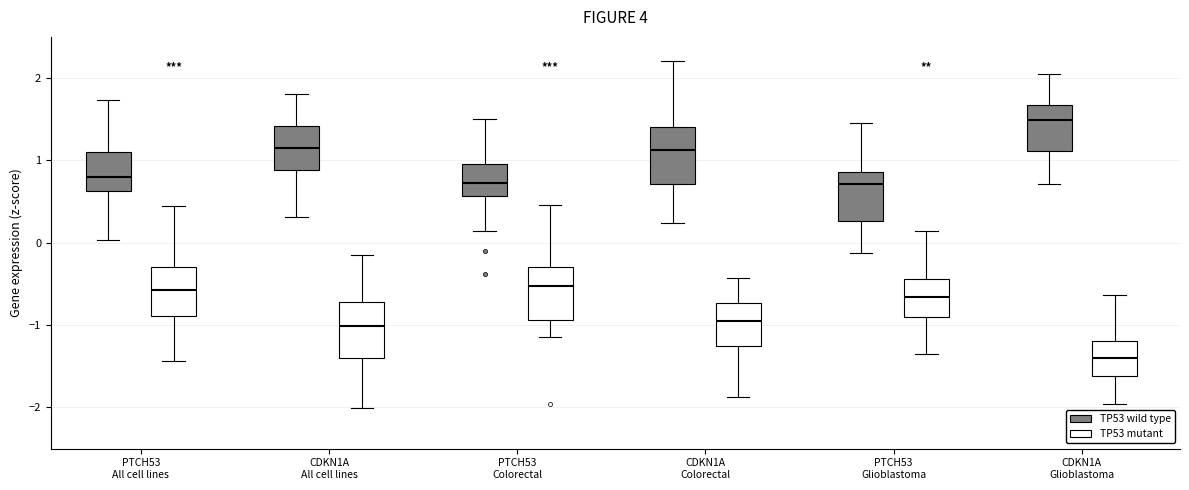

Reading left to right, transcribe this box plot: for each box, give where its median line is, the range the box spans, and where its two whiskers end, as read against the y-axis. The values are not printed on the chart, so give them approximately, as read against the axis.

PTCH53 All cell lines (TP53 wild type): median 0.8, box 0.6 to 1.1, whiskers 0.0 to 1.7
PTCH53 All cell lines (TP53 mutant): median -0.6, box -0.9 to -0.3, whiskers -1.4 to 0.4
CDKN1A All cell lines (TP53 wild type): median 1.1, box 0.9 to 1.4, whiskers 0.3 to 1.8
CDKN1A All cell lines (TP53 mutant): median -1.0, box -1.4 to -0.7, whiskers -2.0 to -0.1
PTCH53 Colorectal (TP53 wild type): median 0.7, box 0.6 to 1.0, whiskers 0.1 to 1.5
PTCH53 Colorectal (TP53 mutant): median -0.5, box -0.9 to -0.3, whiskers -1.1 to 0.5
CDKN1A Colorectal (TP53 wild type): median 1.1, box 0.7 to 1.4, whiskers 0.2 to 2.2
CDKN1A Colorectal (TP53 mutant): median -0.9, box -1.3 to -0.7, whiskers -1.9 to -0.4
PTCH53 Glioblastoma (TP53 wild type): median 0.7, box 0.3 to 0.9, whiskers -0.1 to 1.5
PTCH53 Glioblastoma (TP53 mutant): median -0.7, box -0.9 to -0.4, whiskers -1.3 to 0.1
CDKN1A Glioblastoma (TP53 wild type): median 1.5, box 1.1 to 1.7, whiskers 0.7 to 2.1
CDKN1A Glioblastoma (TP53 mutant): median -1.4, box -1.6 to -1.2, whiskers -2.0 to -0.6